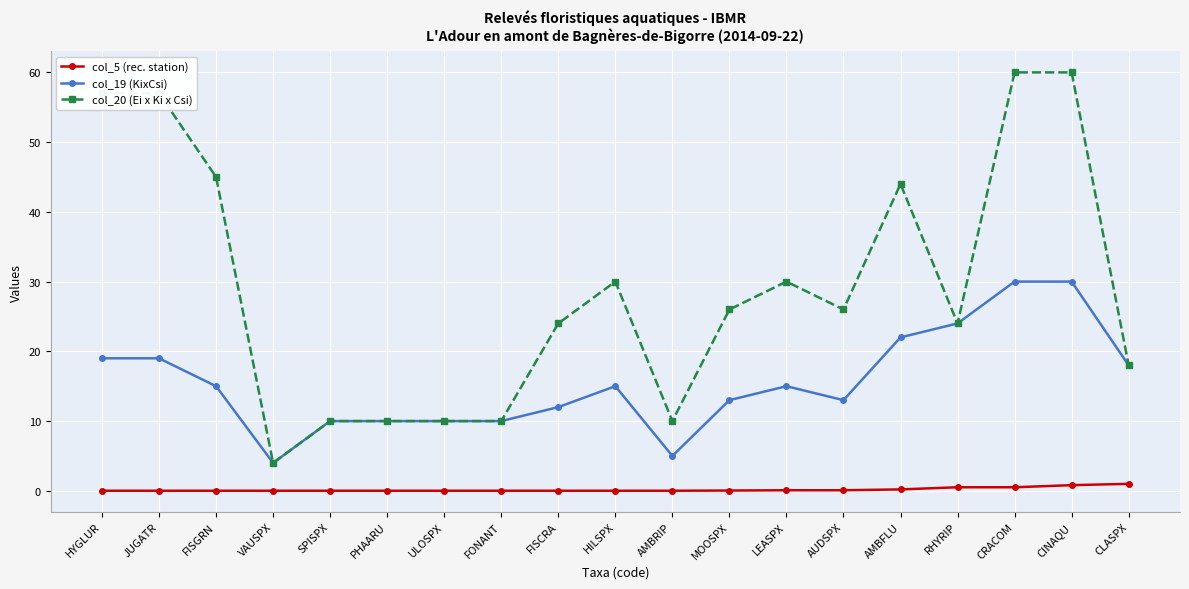

What is the label of the 19th point from the right?

HYGLUR